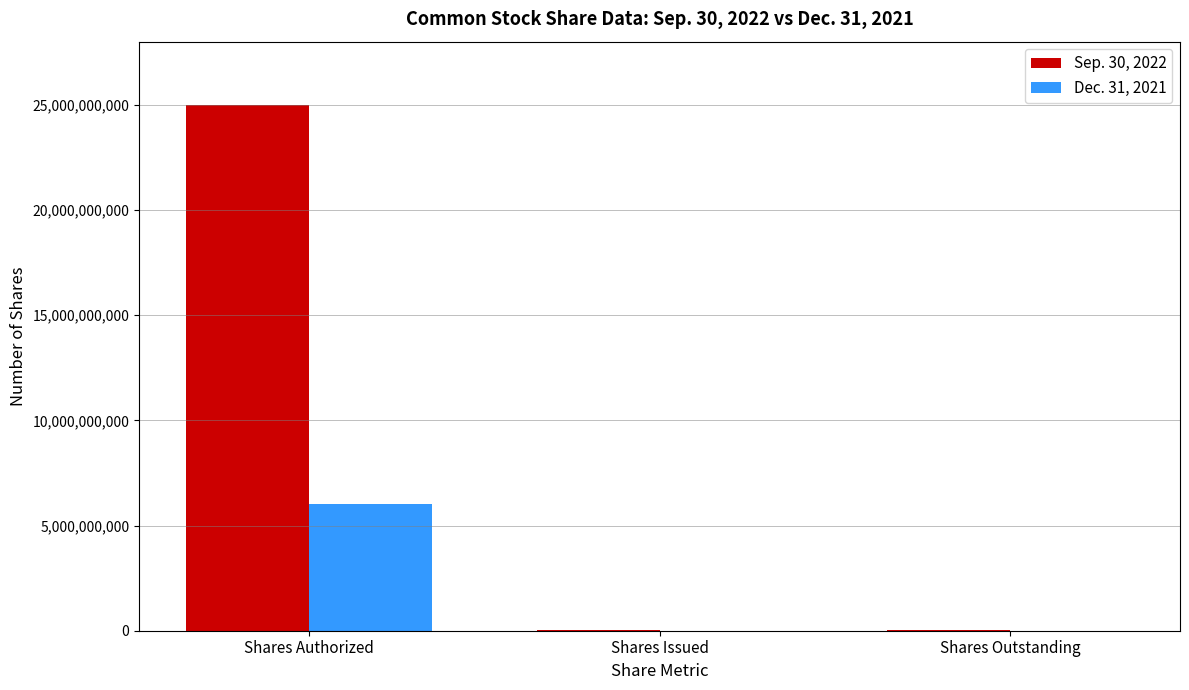

Which category has the highest value in the Dec. 31, 2021 series?

Shares Authorized